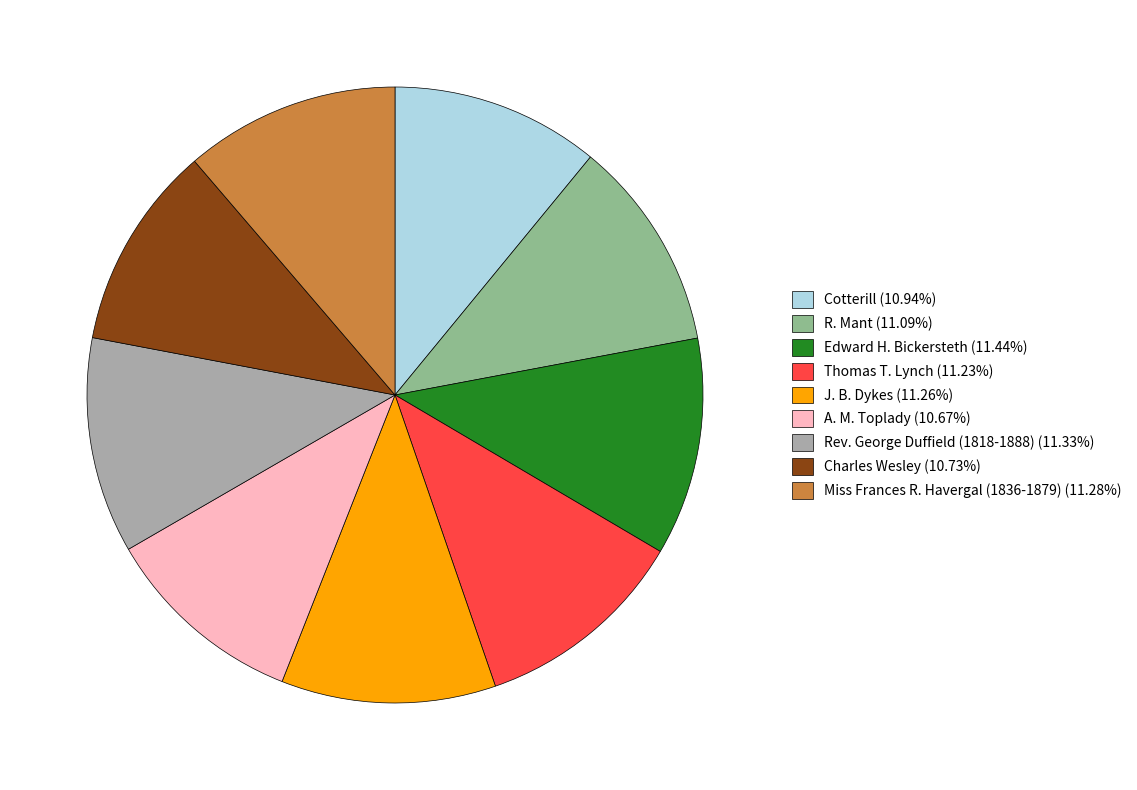

Does any single category account for the majority?

No